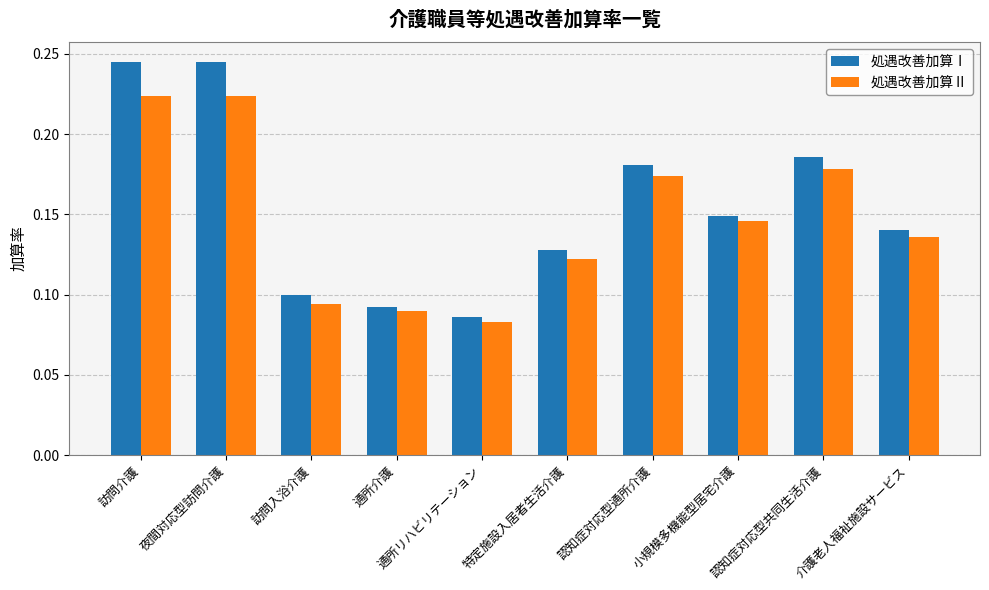

Is it true that 処遇改善加算Ⅱ equals 0.0 at 特定施設入居者生活介護?

False